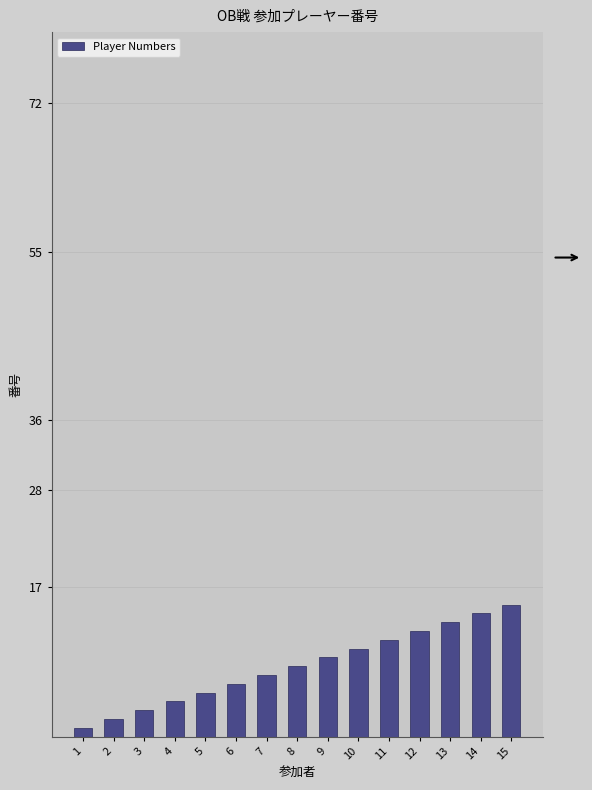

What is the sum of all values?

120